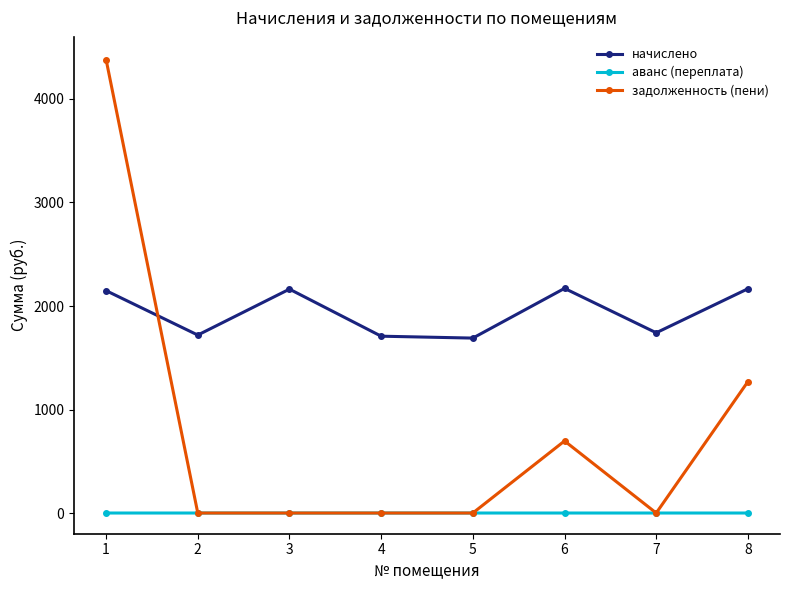

Between 1 and 3, which series saw the biggest shift?

задолженность (пени)